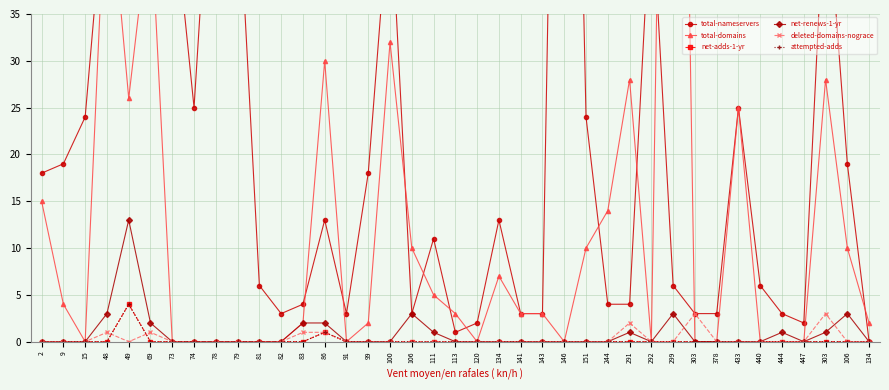

Which series changed the most between 79 and 111?

total-nameservers